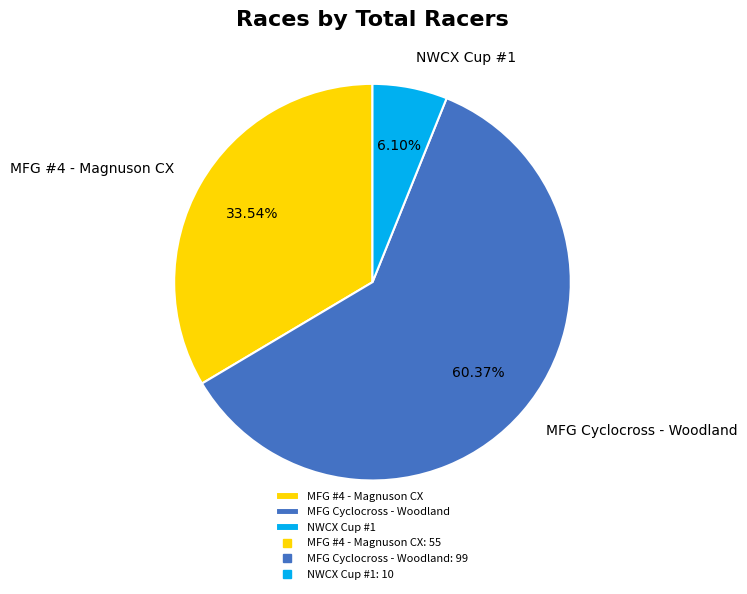

Which category has the smallest portion of the pie?

NWCX Cup #1